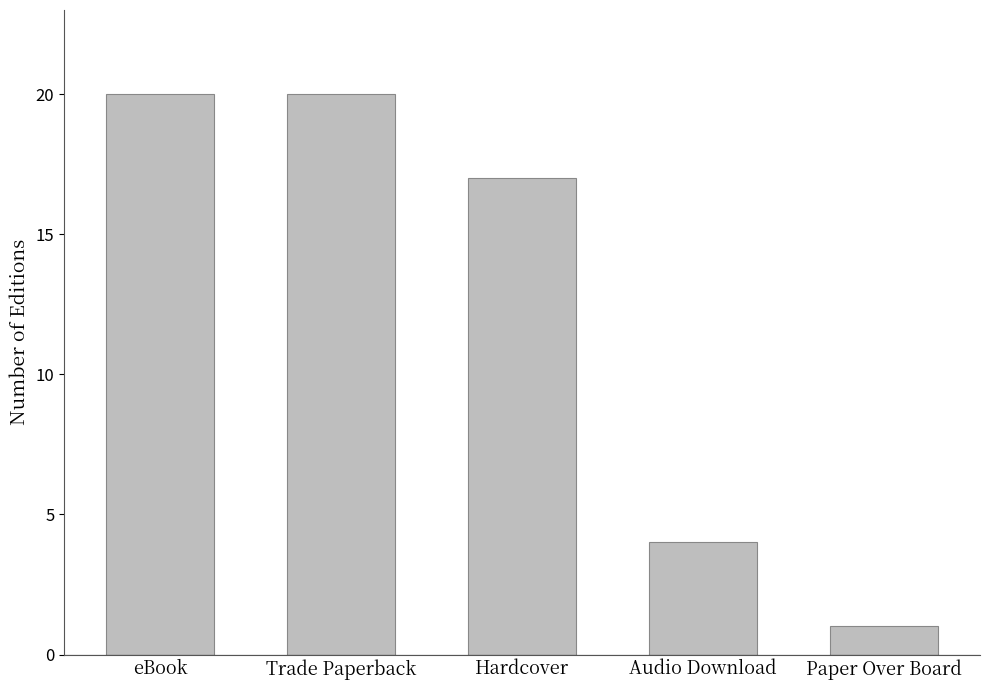

What is the average value?

12